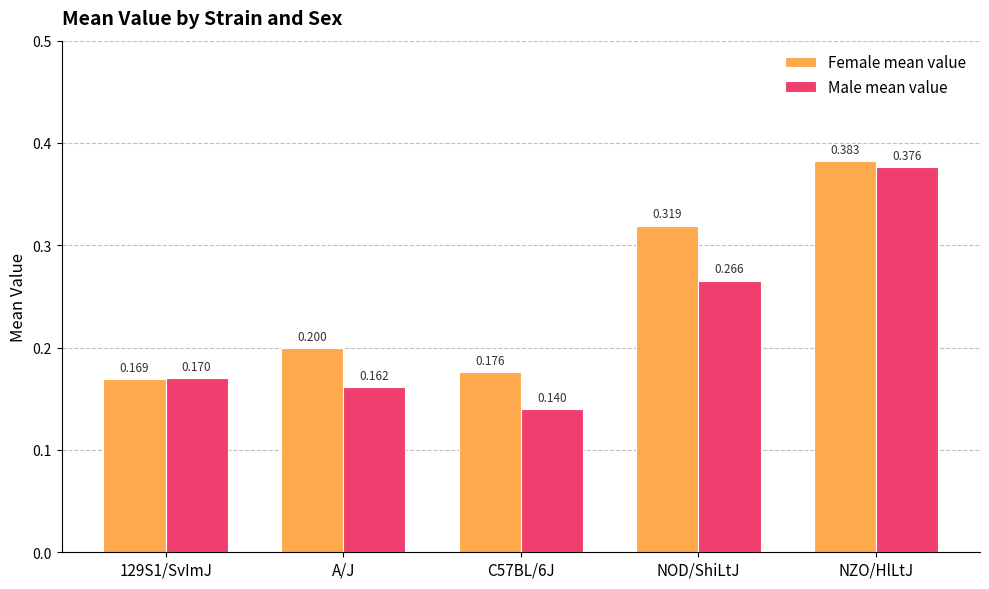

Which series changed the most between NOD/ShiLtJ and NZO/HlLtJ?

Male mean value